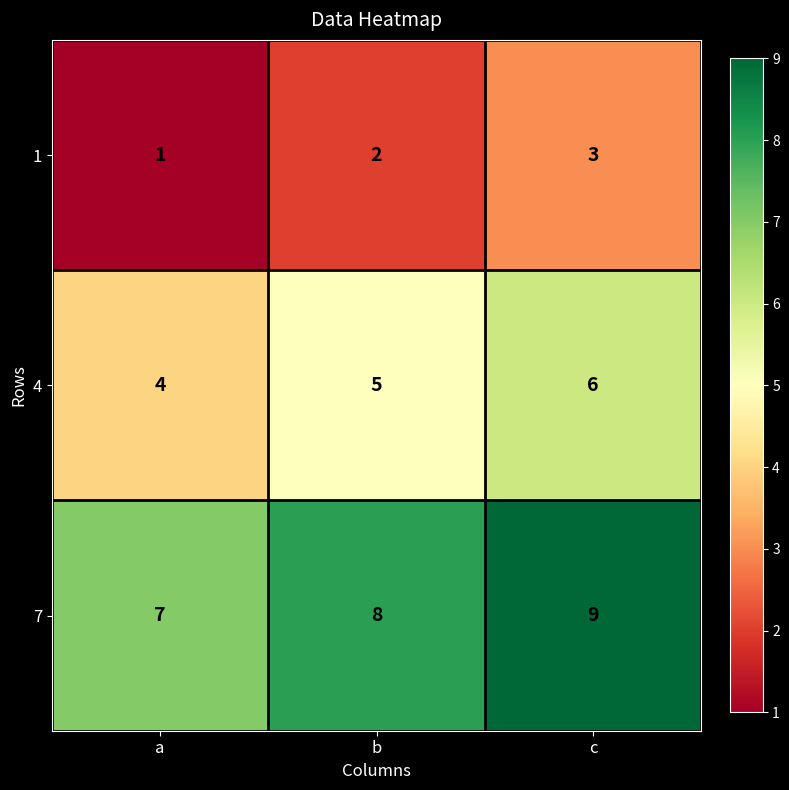

What is the average value of the 7 series?

8